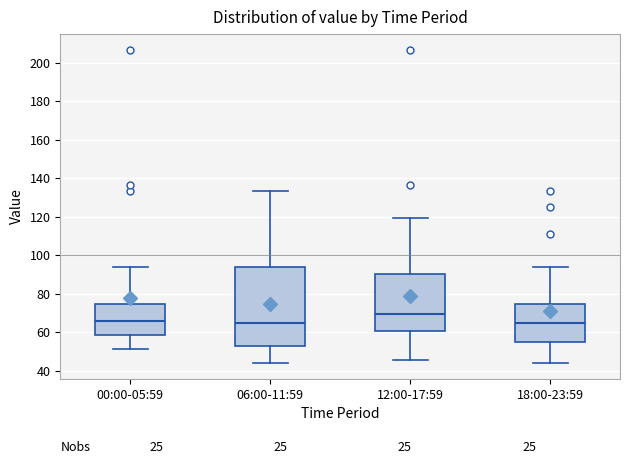

Where is the lower edge of the box for 12:00-17:59 on the y-axis? The values are not printed on the chart, so give them approximately, as read against the axis.

60